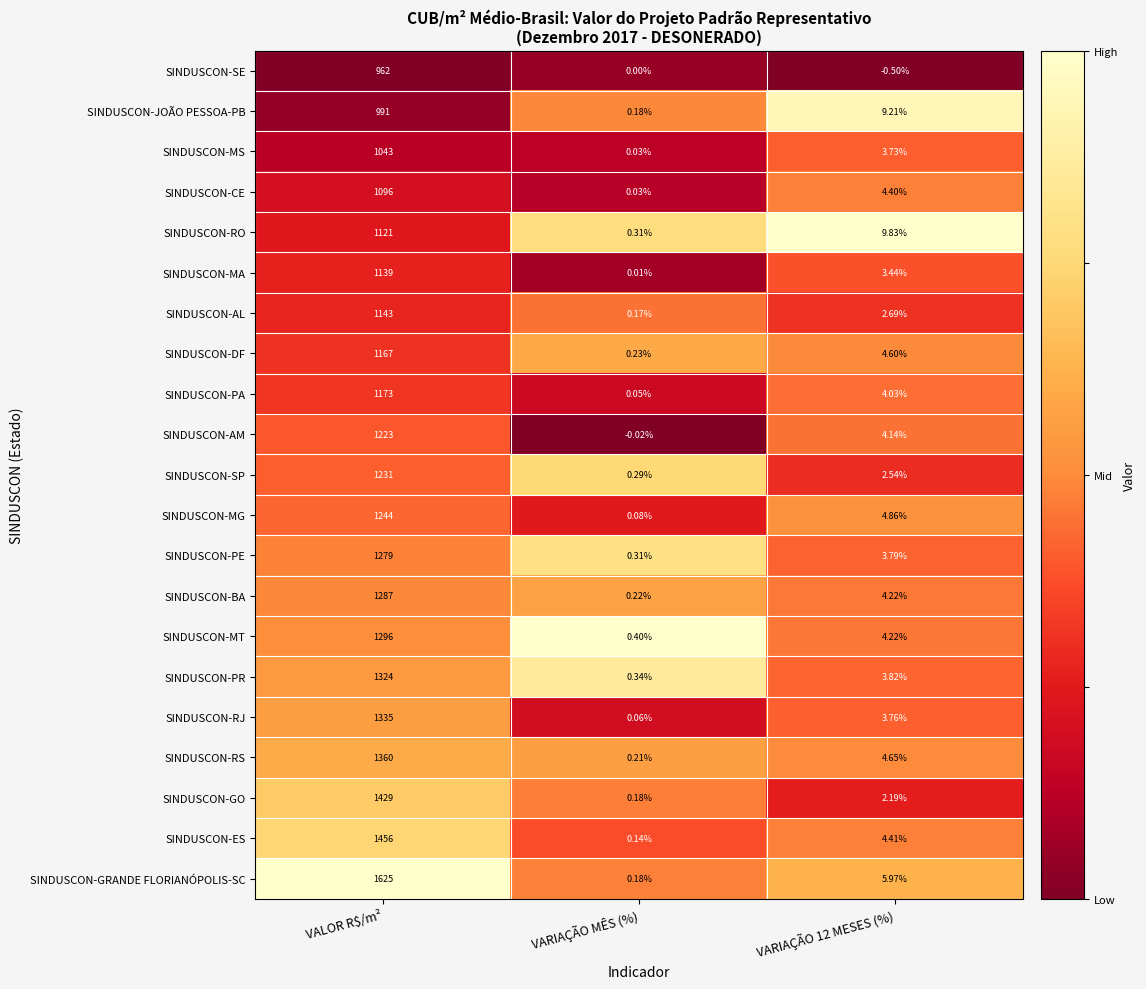

Which series changed the most between VALOR R$/m² and VARIAÇÃO MÊS (%)?

SINDUSCON-GRANDE FLORIANÓPOLIS-SC